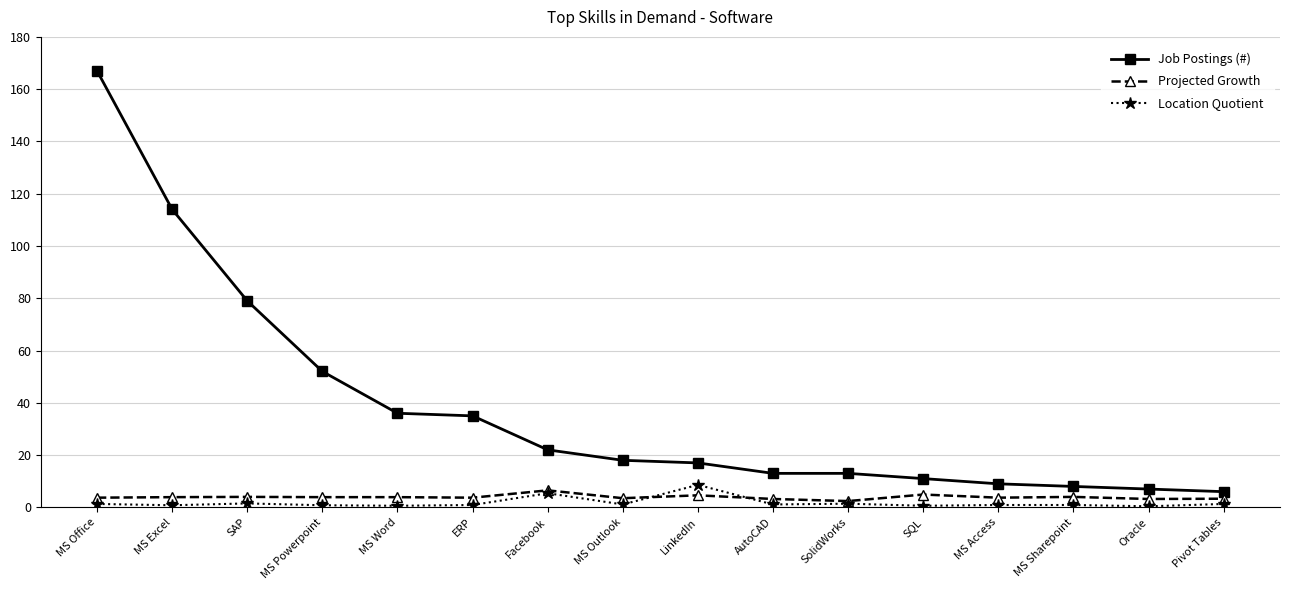

At which category does the chart reach its peak across all series?

MS Office